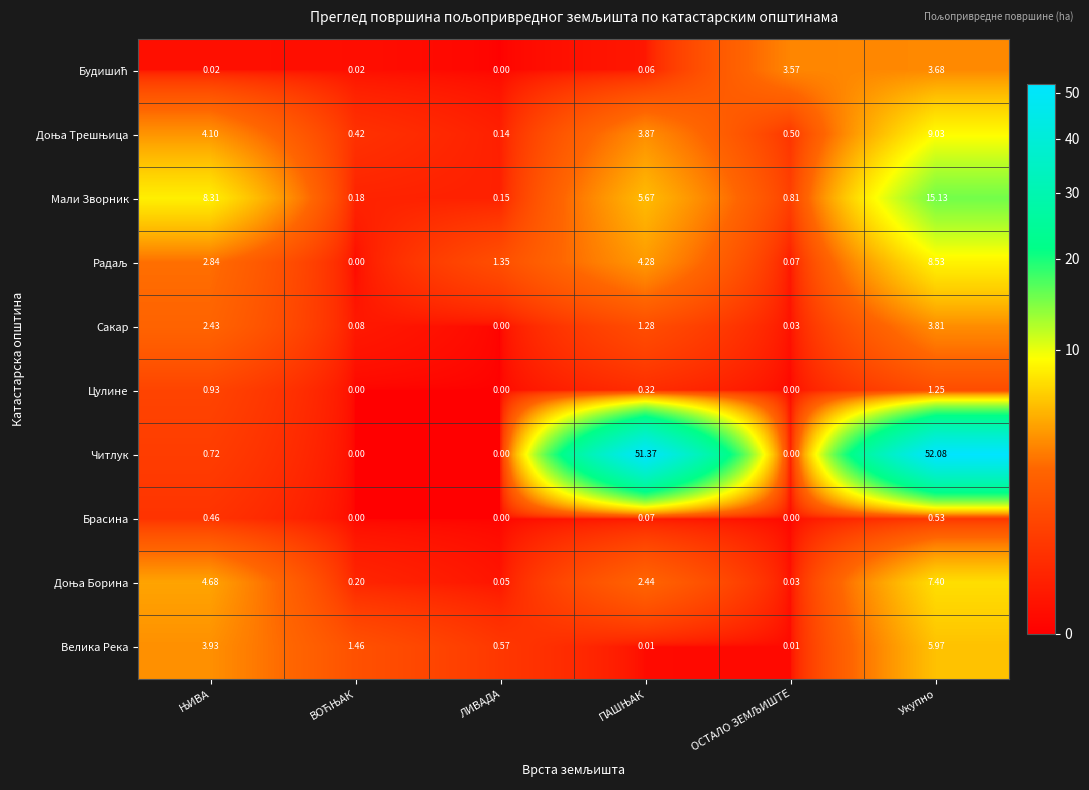

At which label does Велика Река reach its peak?

Укупно